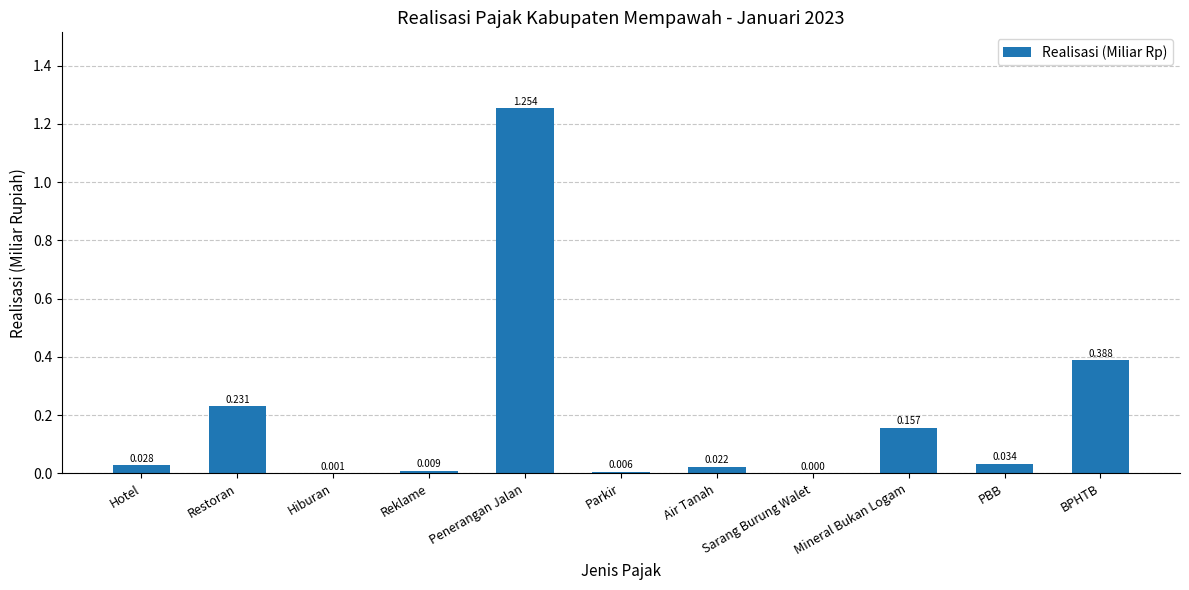

At which label is the value closest to 0?

Sarang Burung Walet